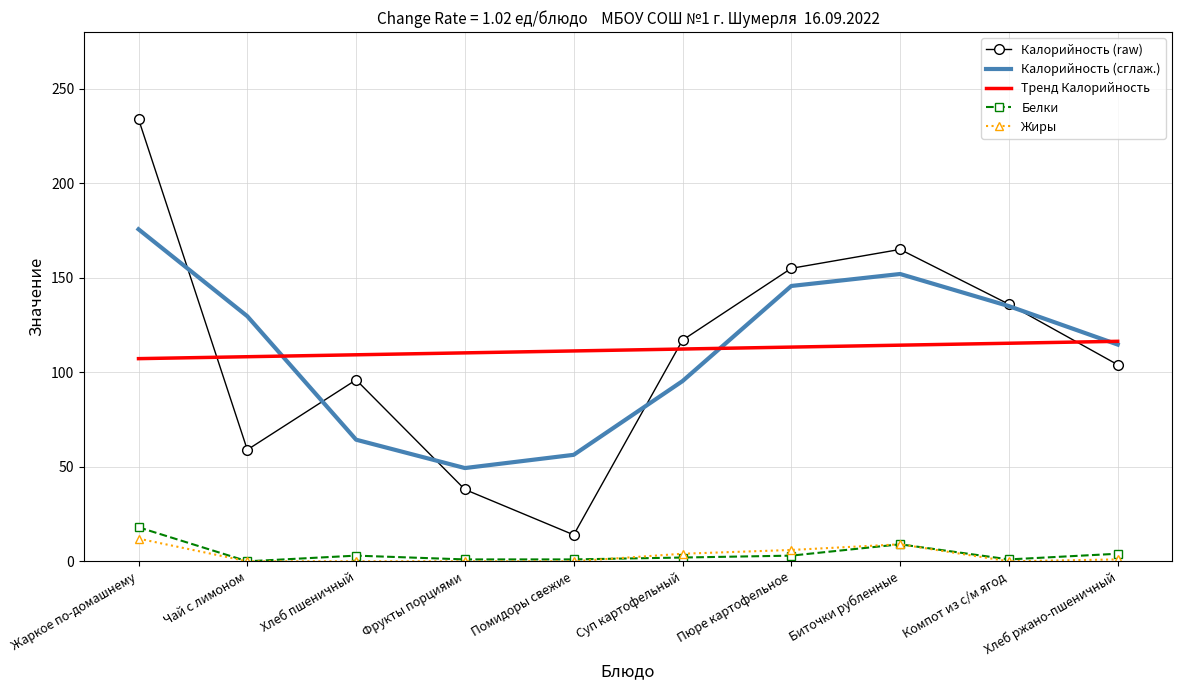

The value of Тренд Калорийность at Помидоры свежие is 33.2. True or false?

False